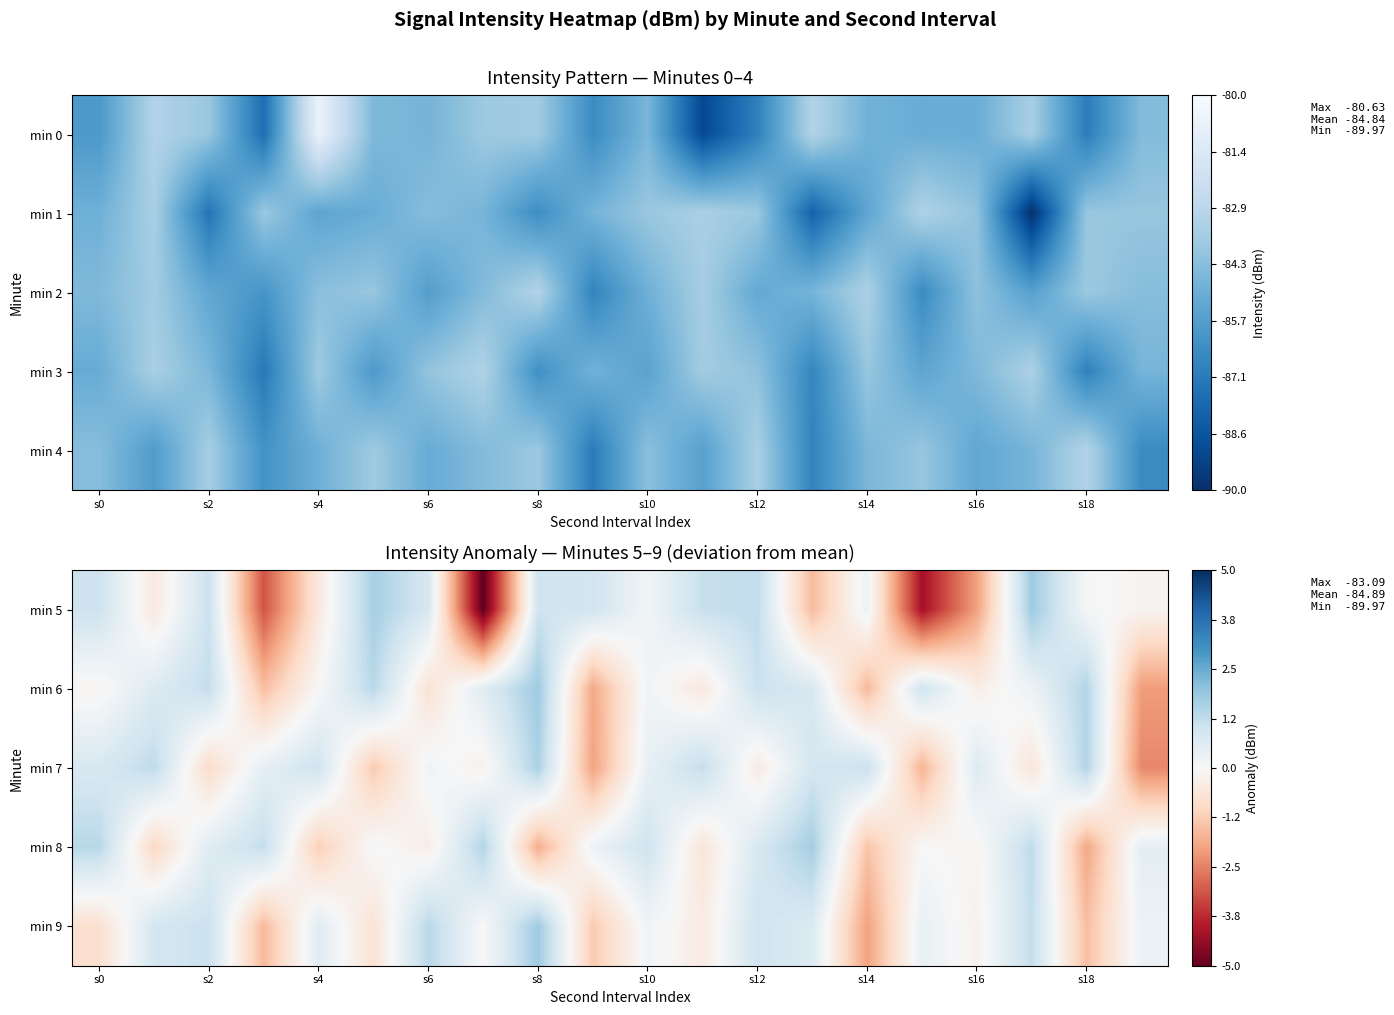

The min 7 series shows 0.8 at s8. True or false?

False